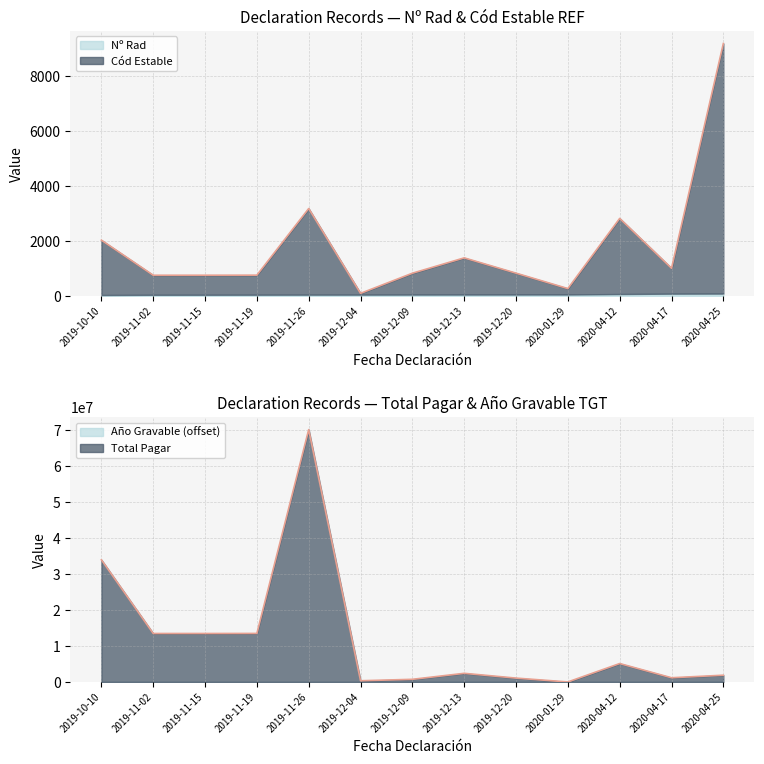

Is it true that Total Pagar equals 13447018 at 2019-11-02?

True